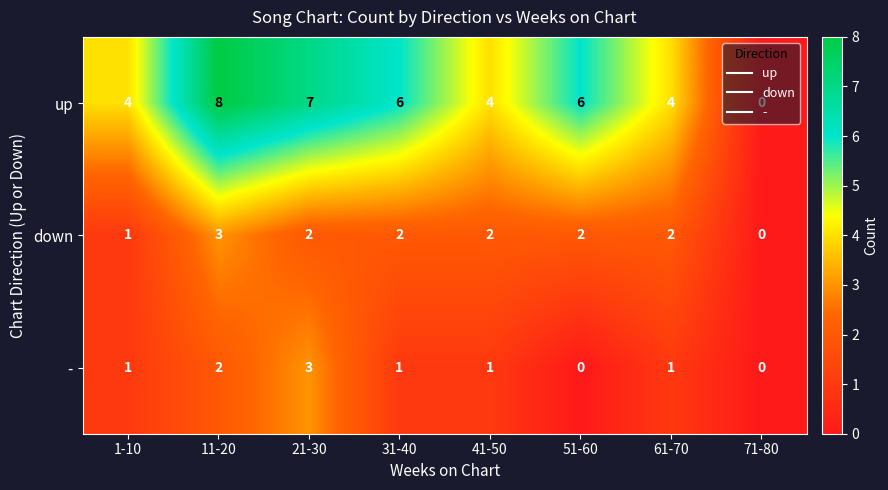

What is the sum of all - values?

9